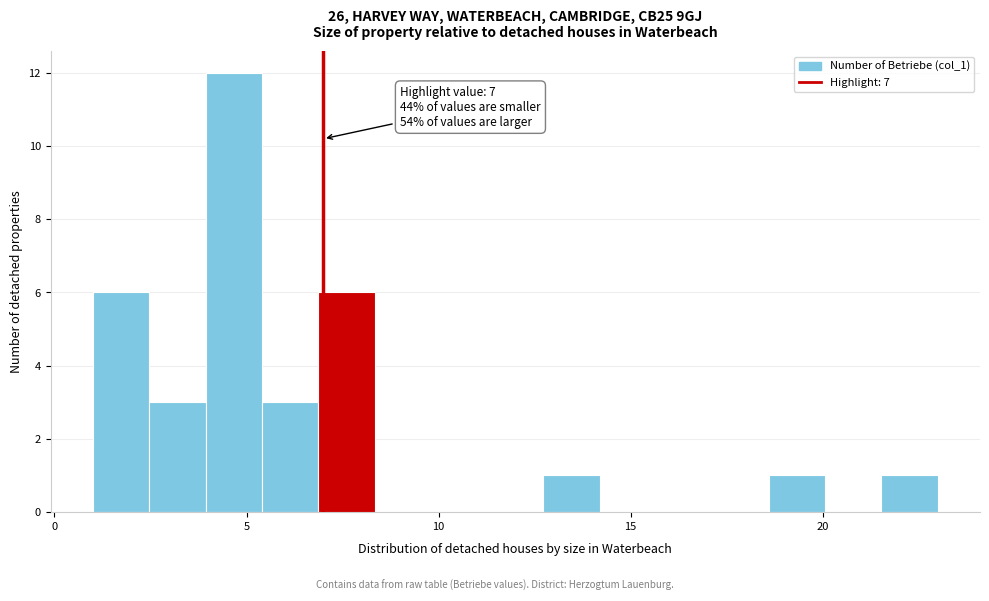

Around what value on the x-axis is the tallest bar? Give the approximate position of its centre, as read against the axis.

4.5